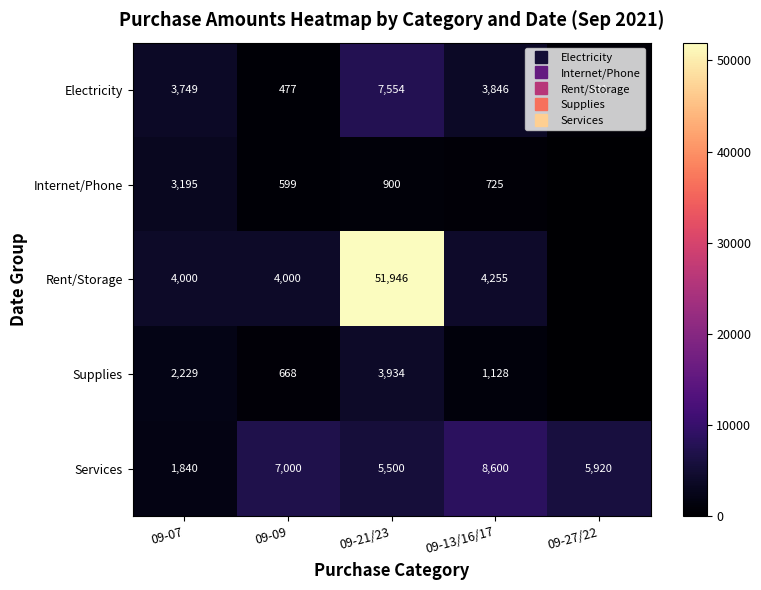

Which series has the largest range (max minus min)?

Rent/Storage